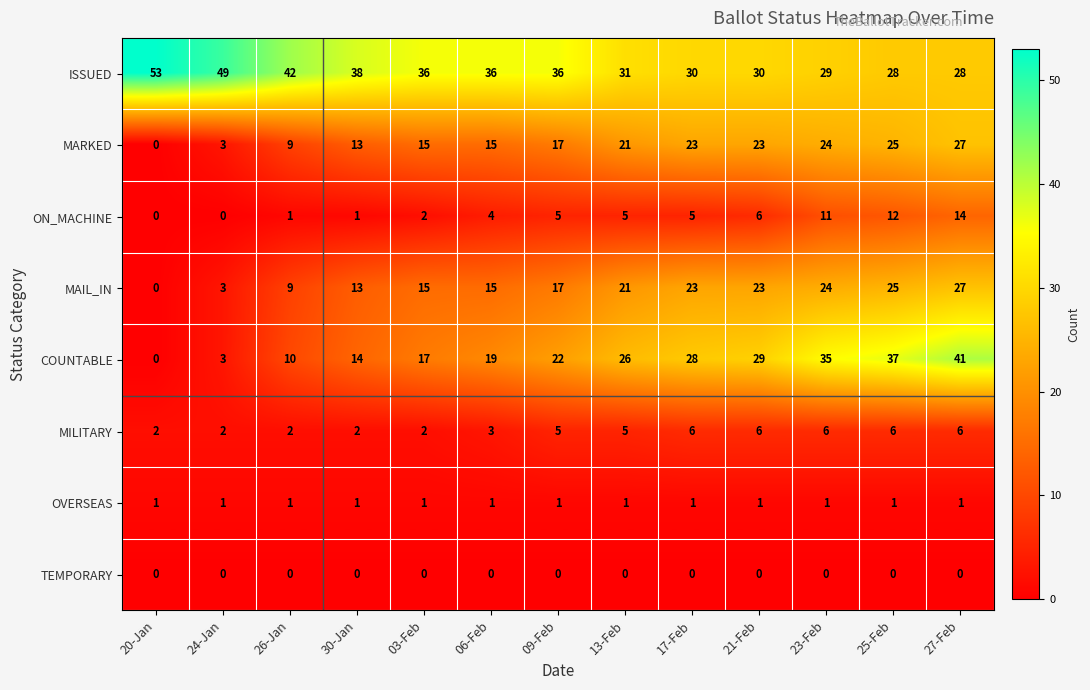

Which series has the largest range (max minus min)?

COUNTABLE